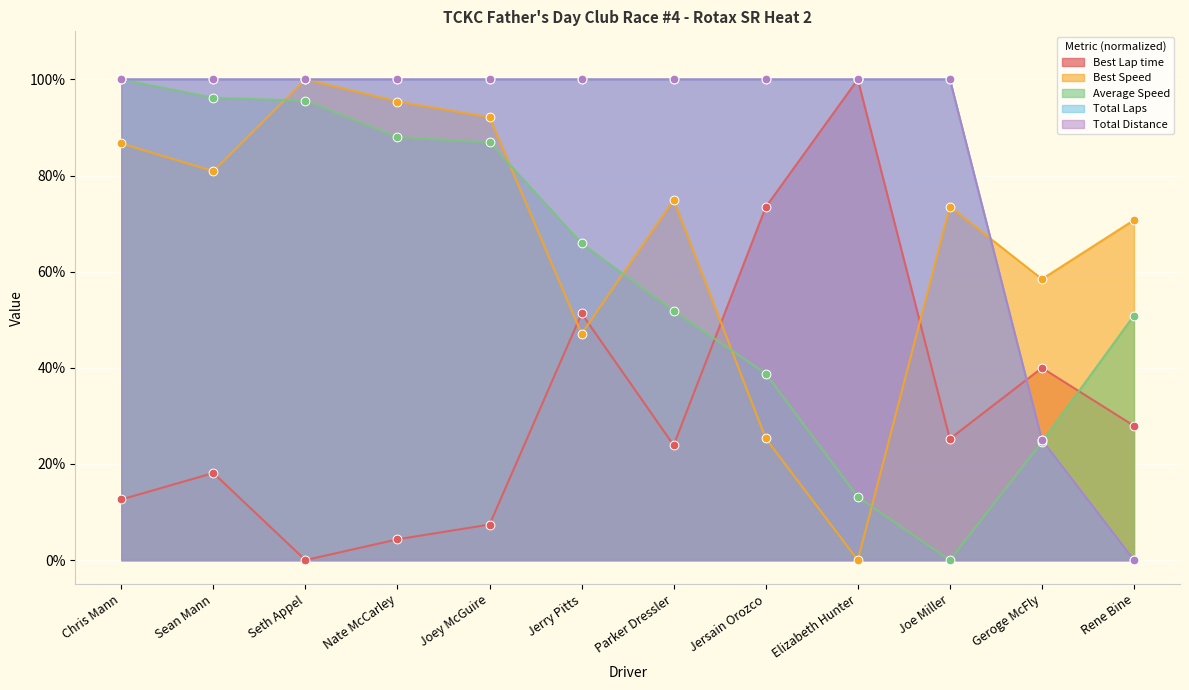

What is the total value across all series at Nate McCarley?

387.7